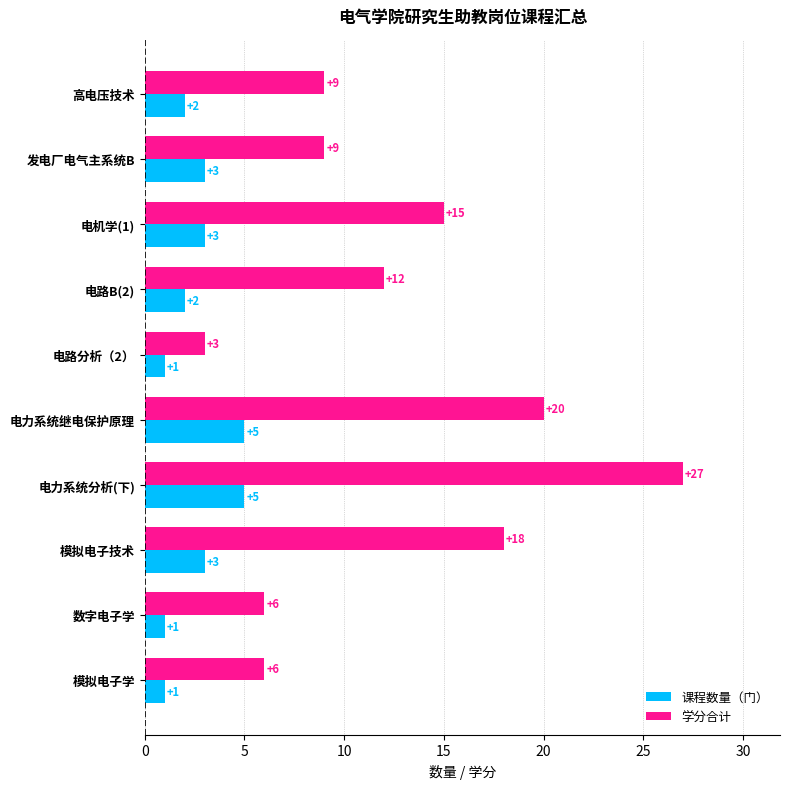

Rank the series by their average value, from highest to lowest.

学分合计, 课程数量（门）